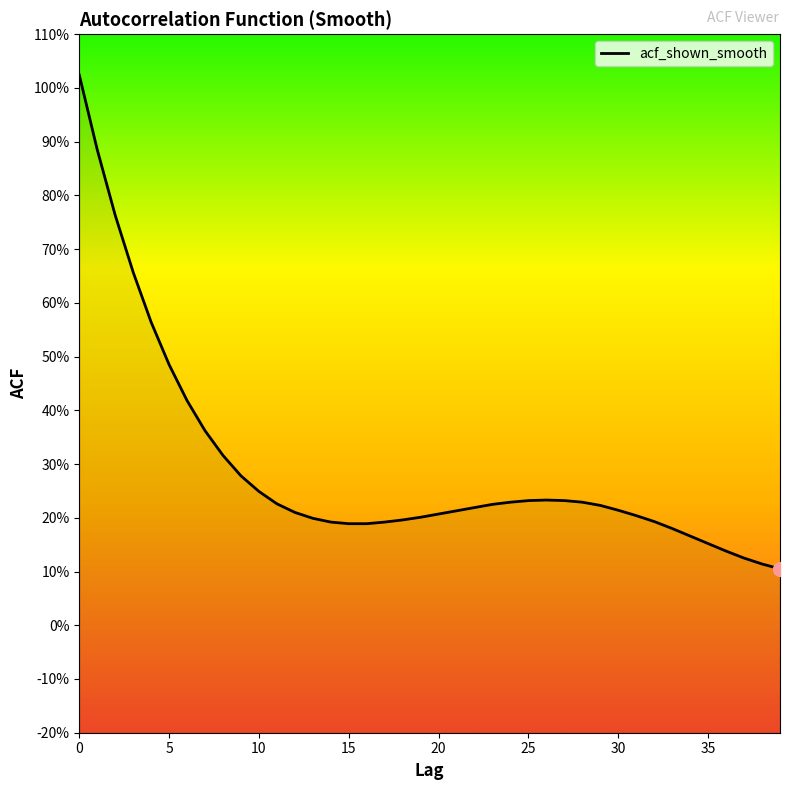

What is the average value?

0.3